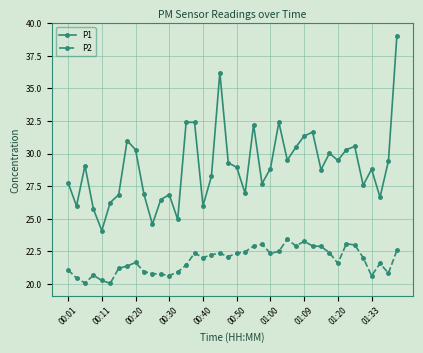

True or false: P1 and P2 intersect in this chart.

False